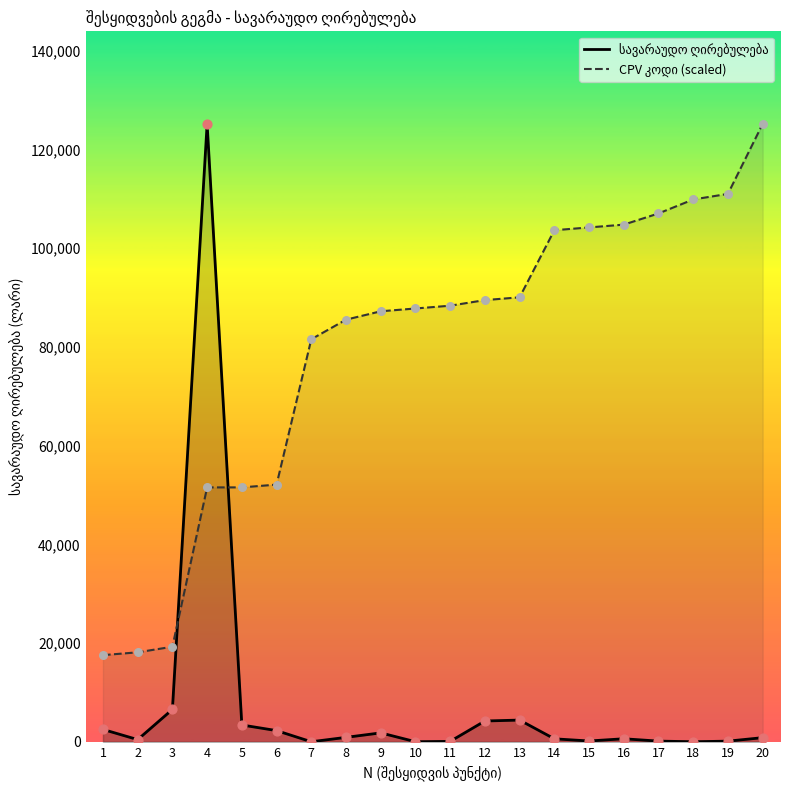

Which series reaches the maximum Y coordinate?

სავარაუდო ღირებულება